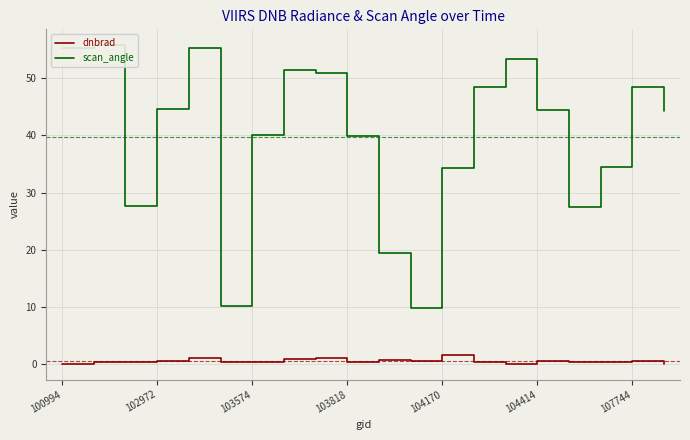

How many distinct data groups are displayed?

2